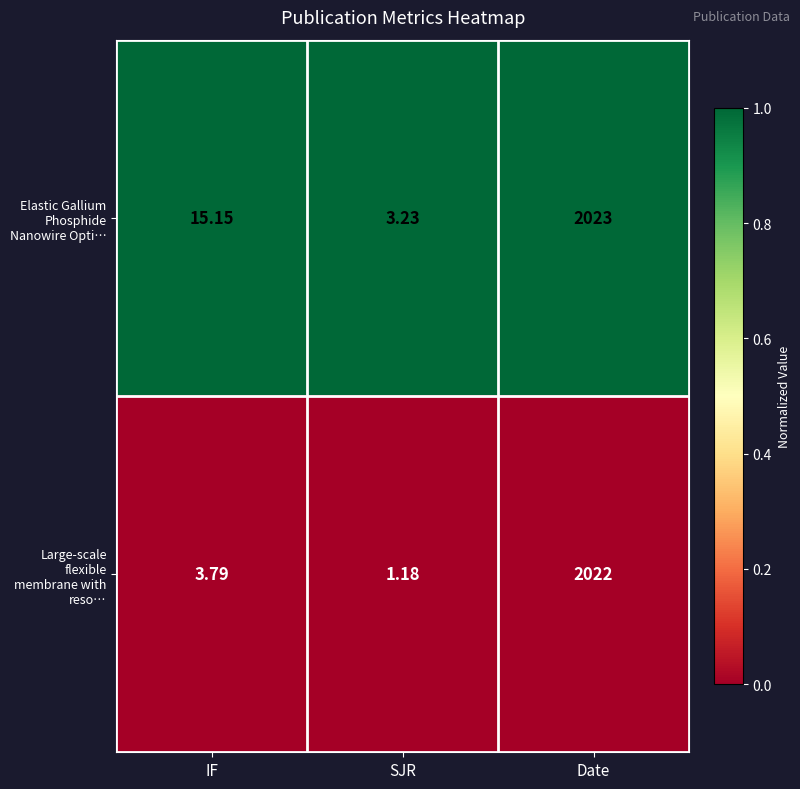

Which series changed the most between IF and SJR?

Elastic Gallium Phosphide Nanowire Opti…